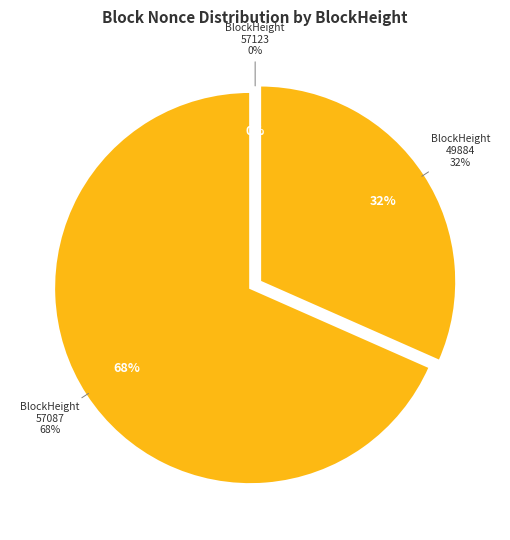

What percentage is NOT represented by 50733?

100.0%